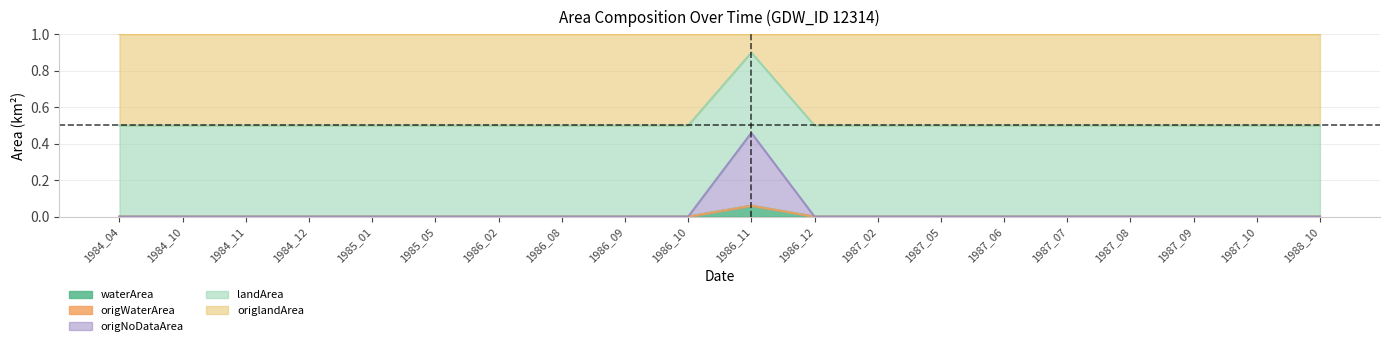

At how many categories does at least one series exceed 0?

20